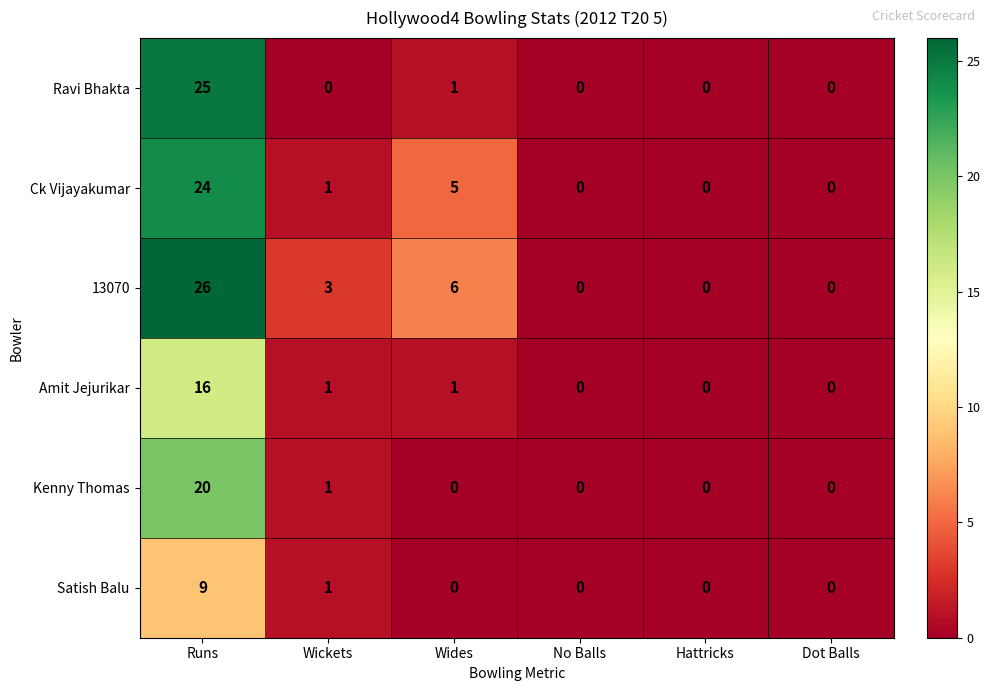

Where is Ck Vijayakumar nearest to the value 12?

Wides